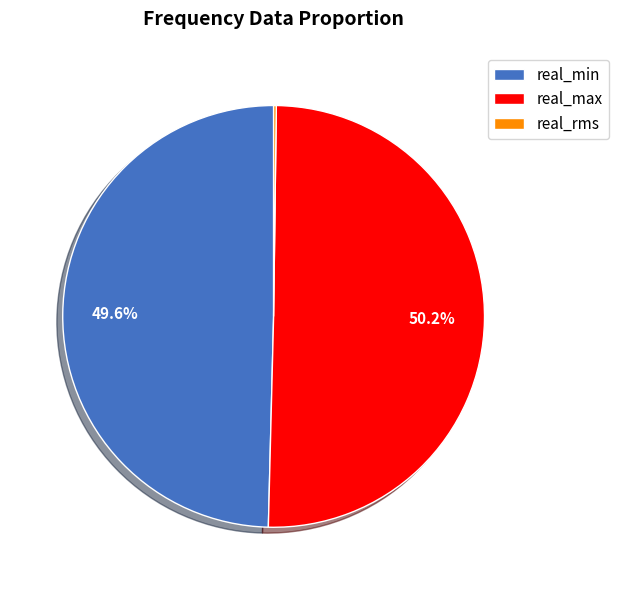

Which category accounts for the majority?

real_max